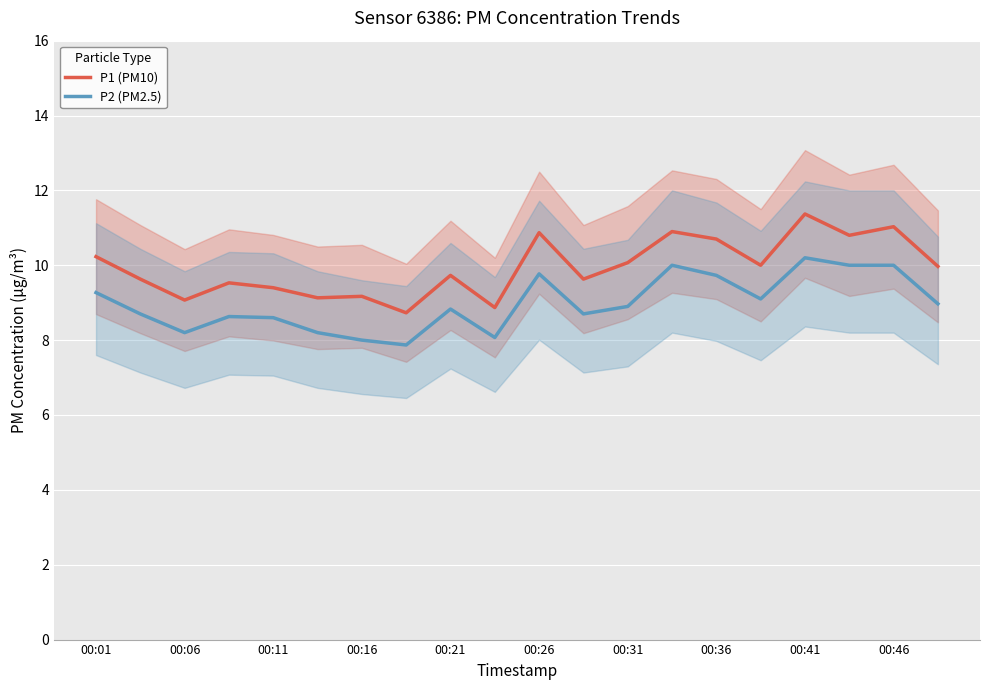

Which category has the highest value in the P1 (PM10) series?

00:41